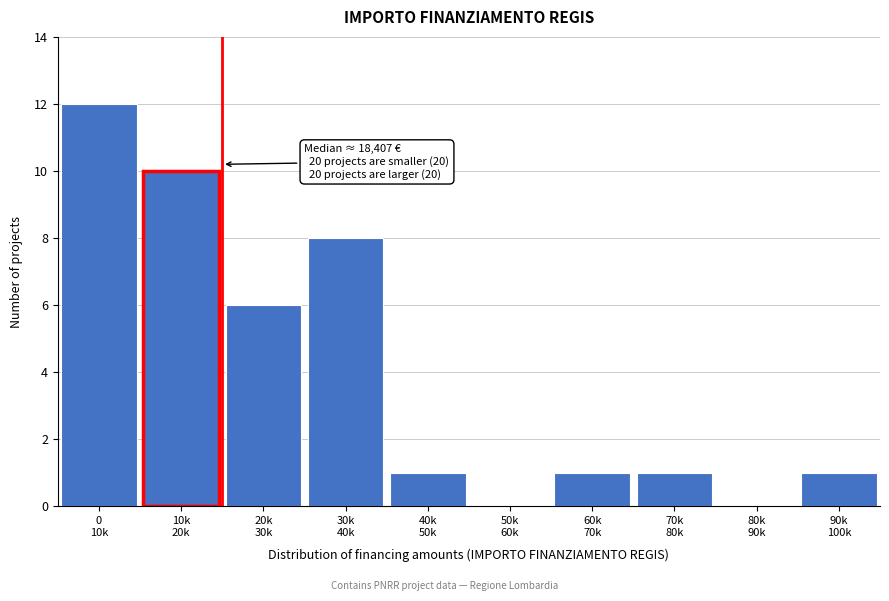

What is the sum of all values?

40